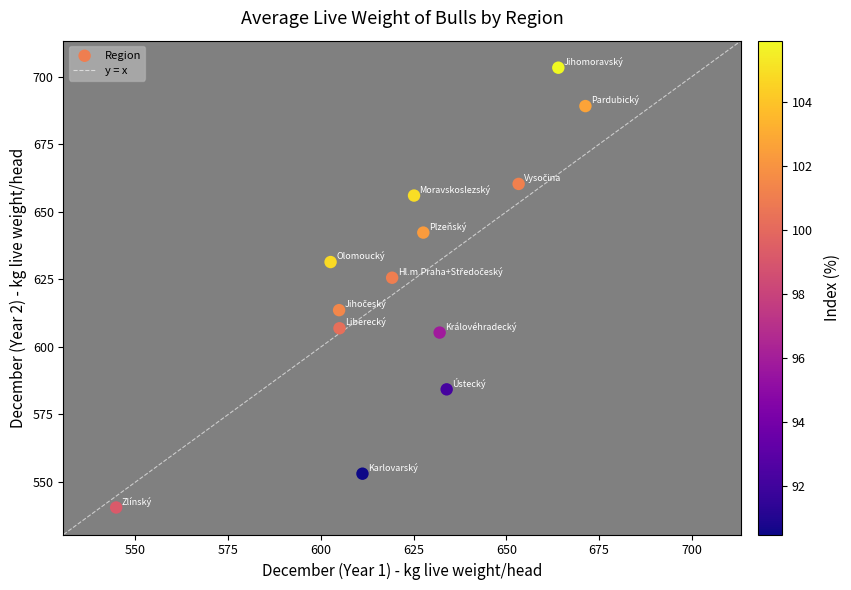

What is the range of X values (max minus min)?

126.5